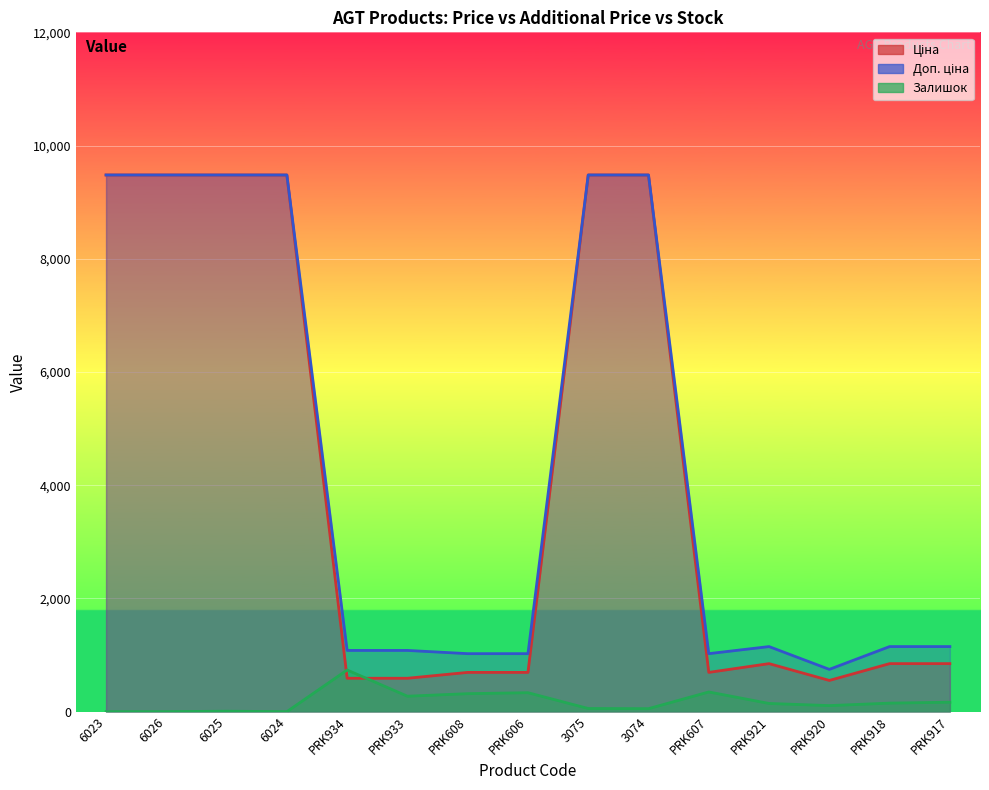

What are all the series names shown in the legend?

Ціна, Доп. ціна, Залишок